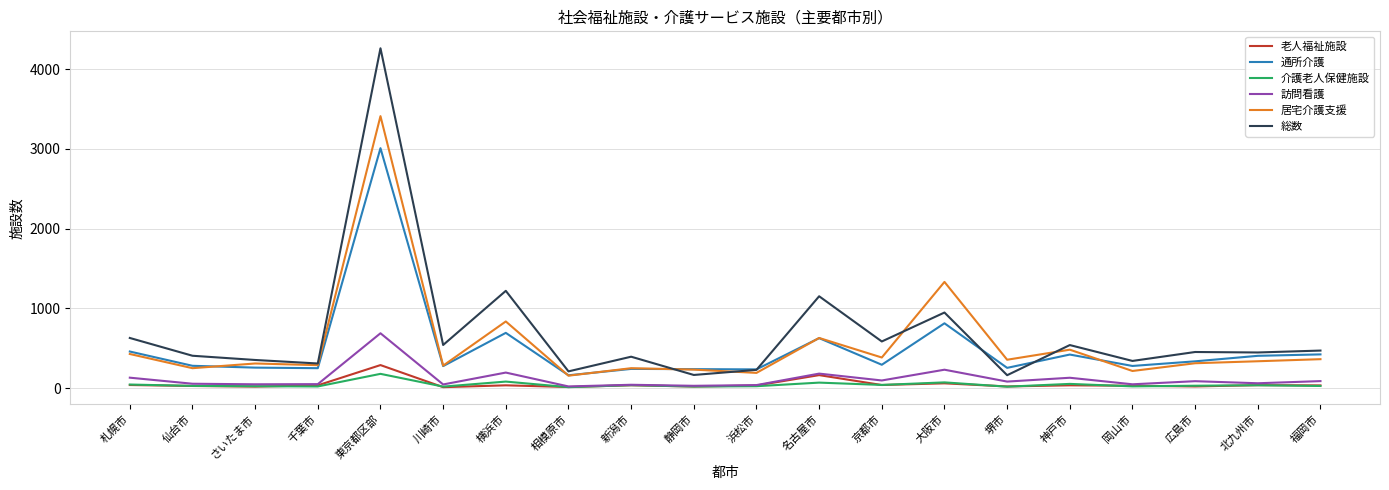

What is the difference between the 居宅介護支援 values at 名古屋市 and 福岡市?

266